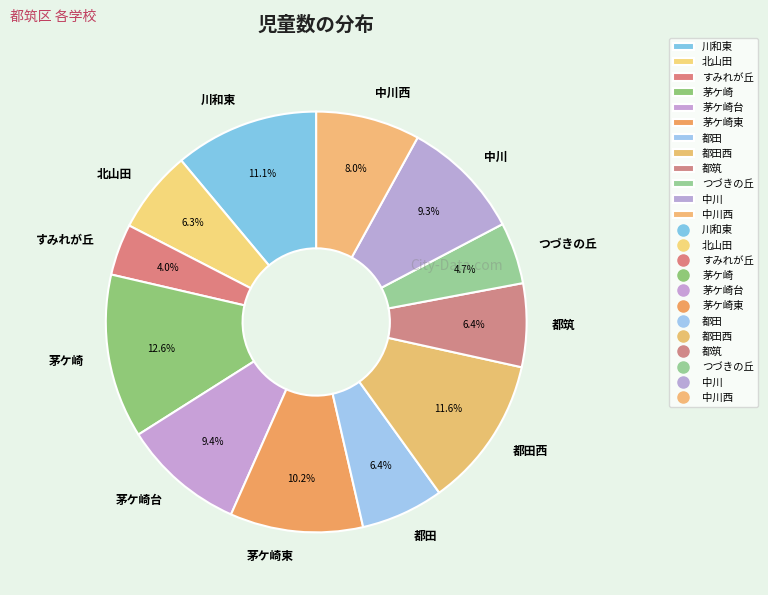

Which category has the smallest portion of the pie?

すみれが丘